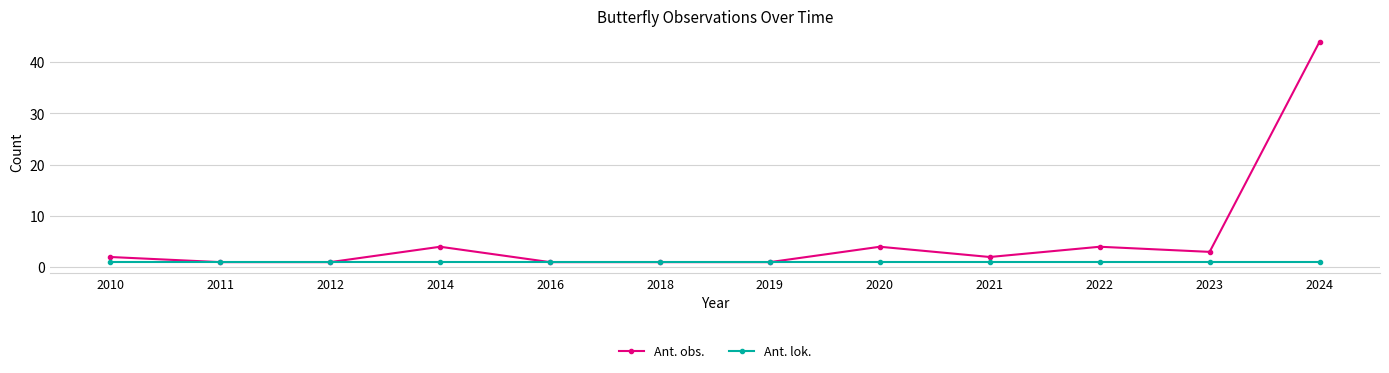

Which series has the widest spread of values?

Ant. obs.